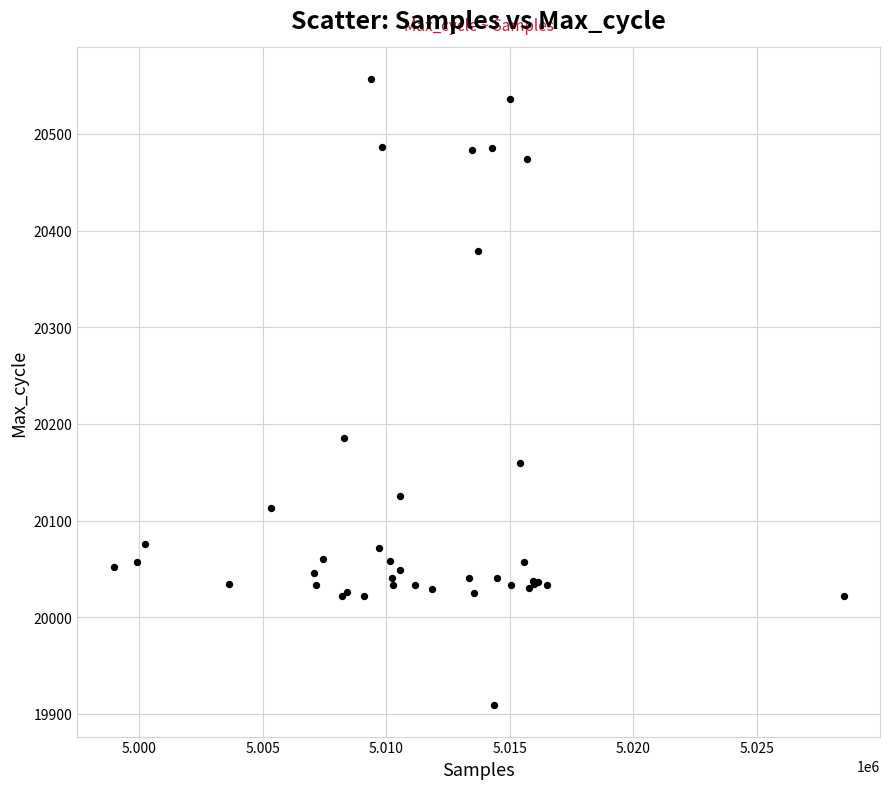

What Y value in the scatter plot is closest to 20233?

20185